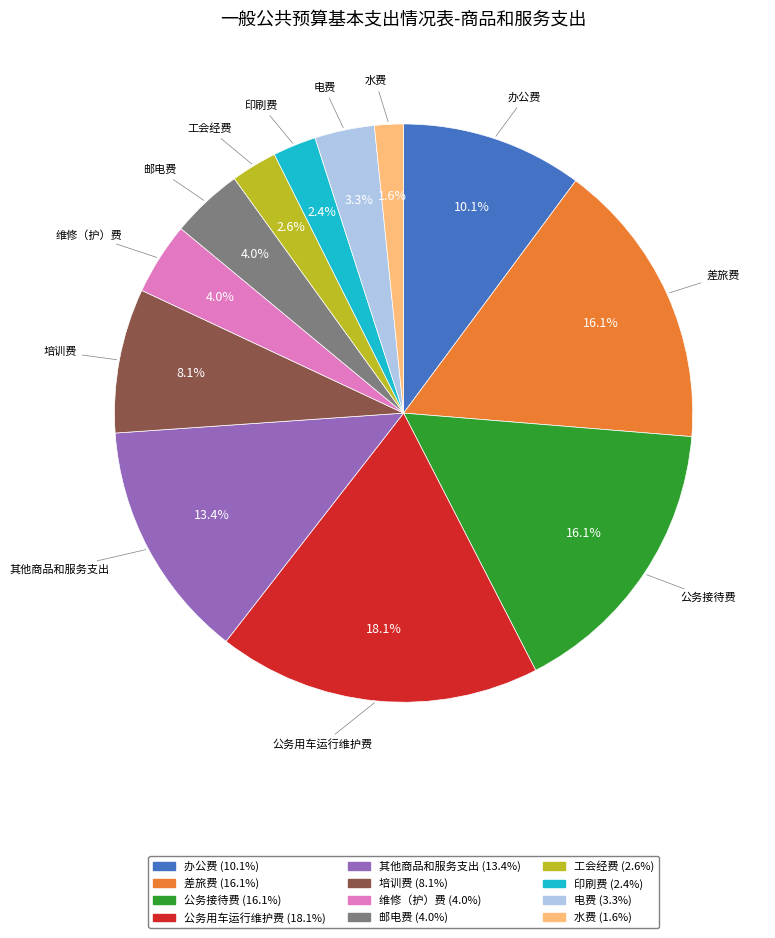

Does any single category account for the majority?

No